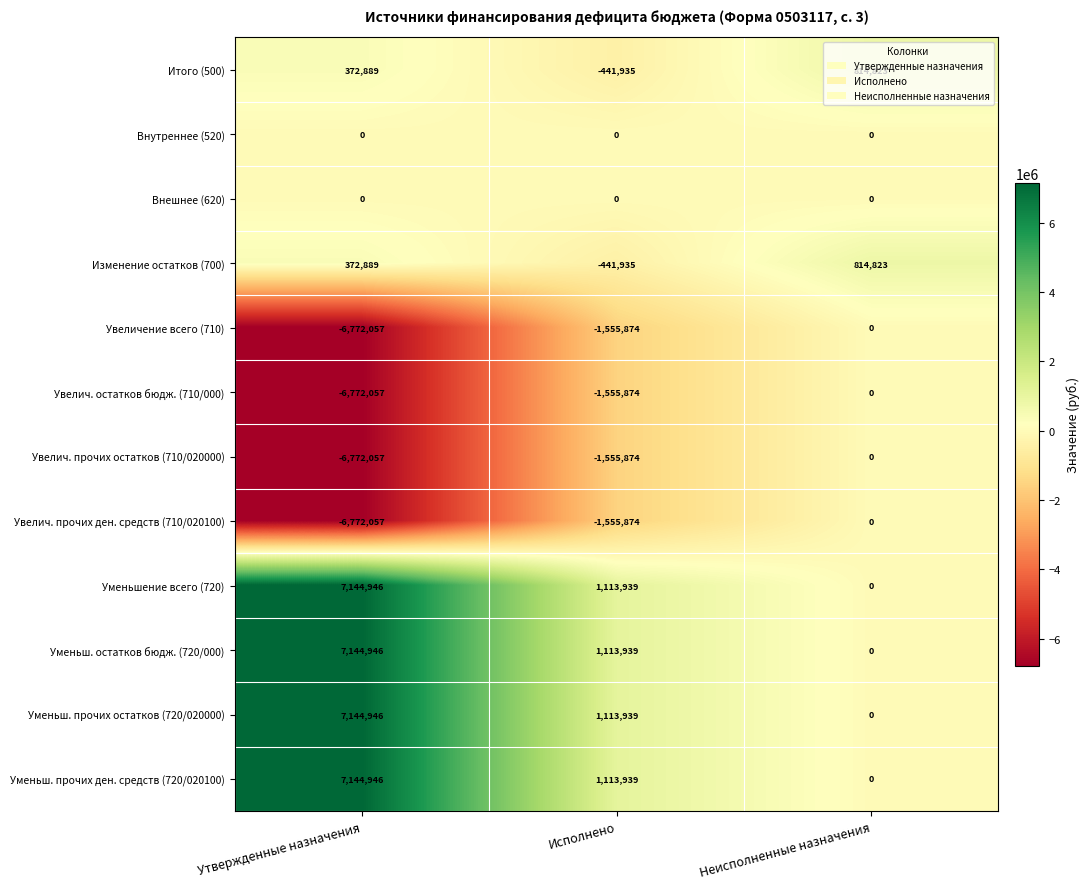

The value of Внешнее (620) at Неисполненные назначения is 0. True or false?

True